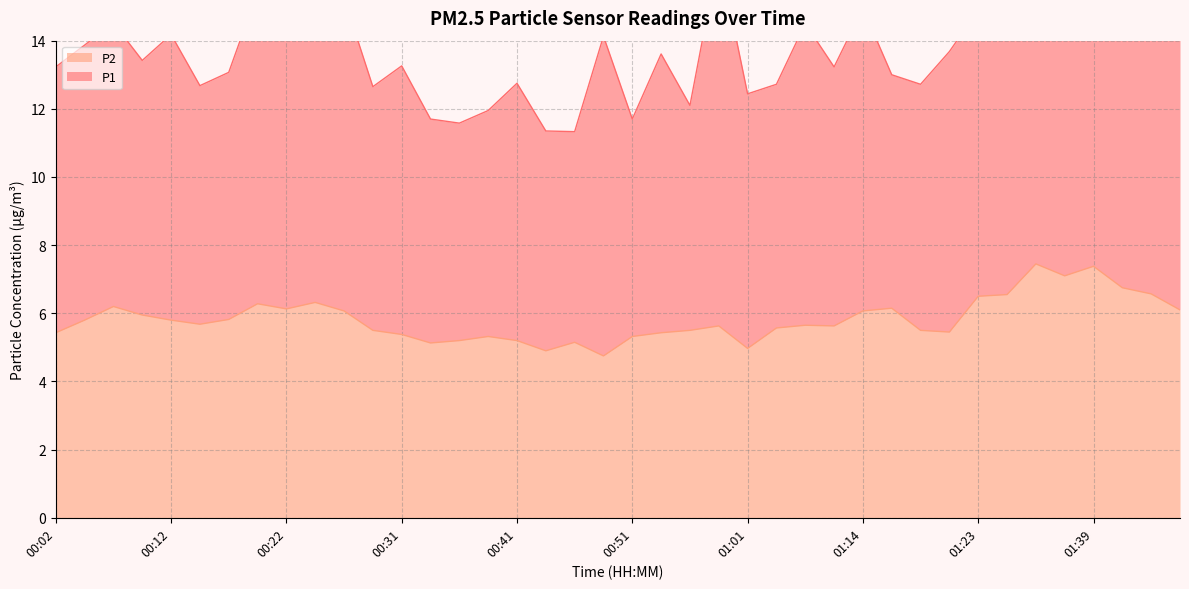

What is the average value?

5.8